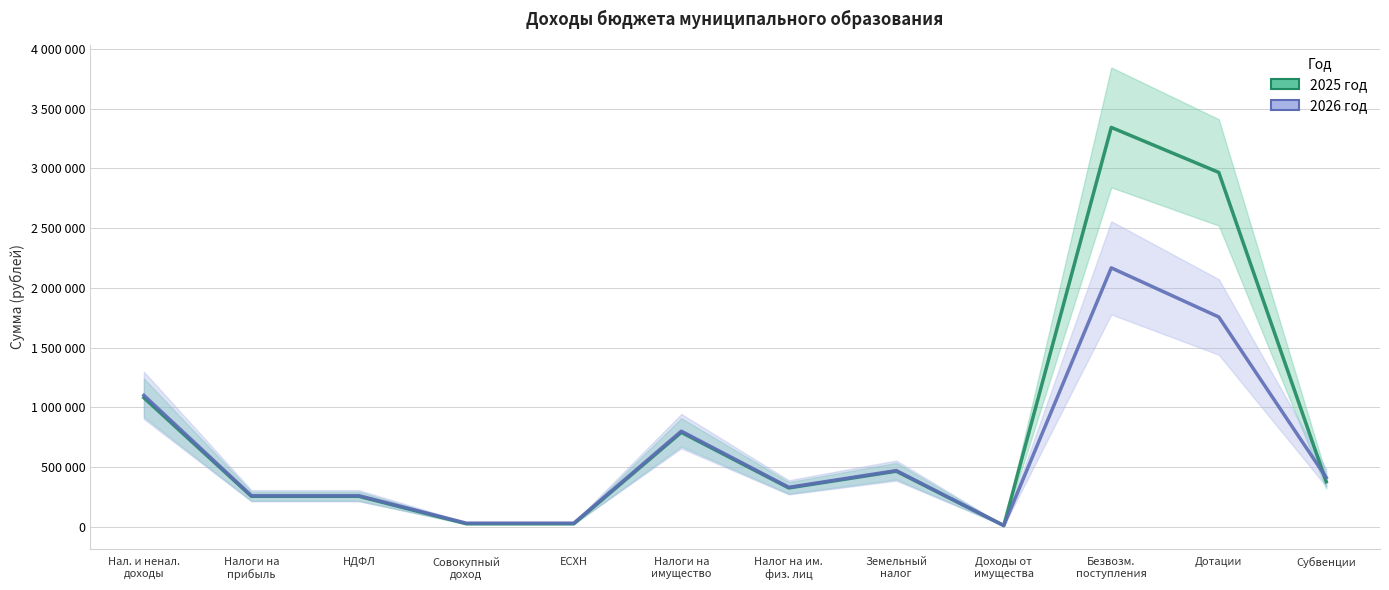

Count the number of categories in the chart.

12